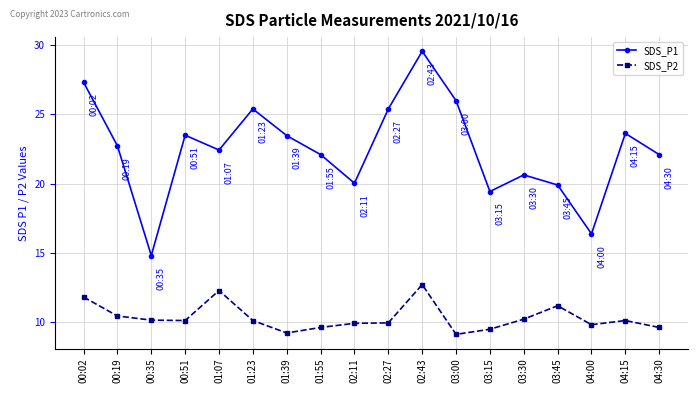

How many data points does each series have?

18